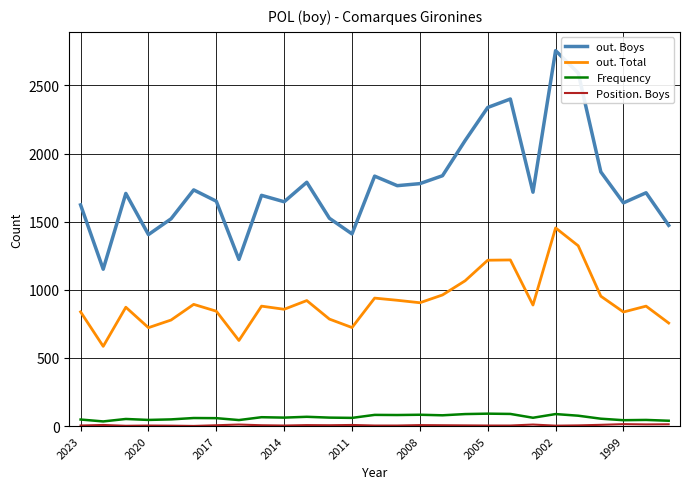

Which series has the largest total across all categories?

out. Boys